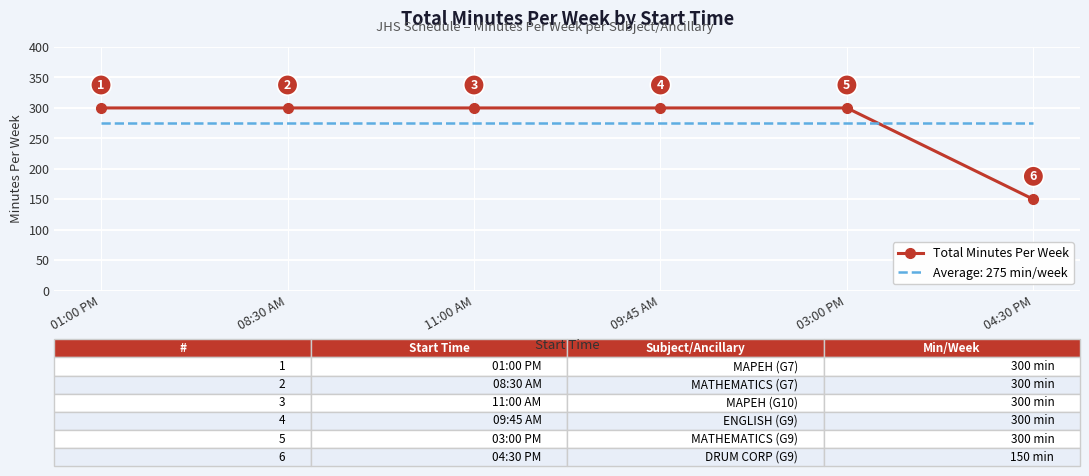

List the series in order of their peak value, lowest first.

Average: 275 min/week, Total Minutes Per Week